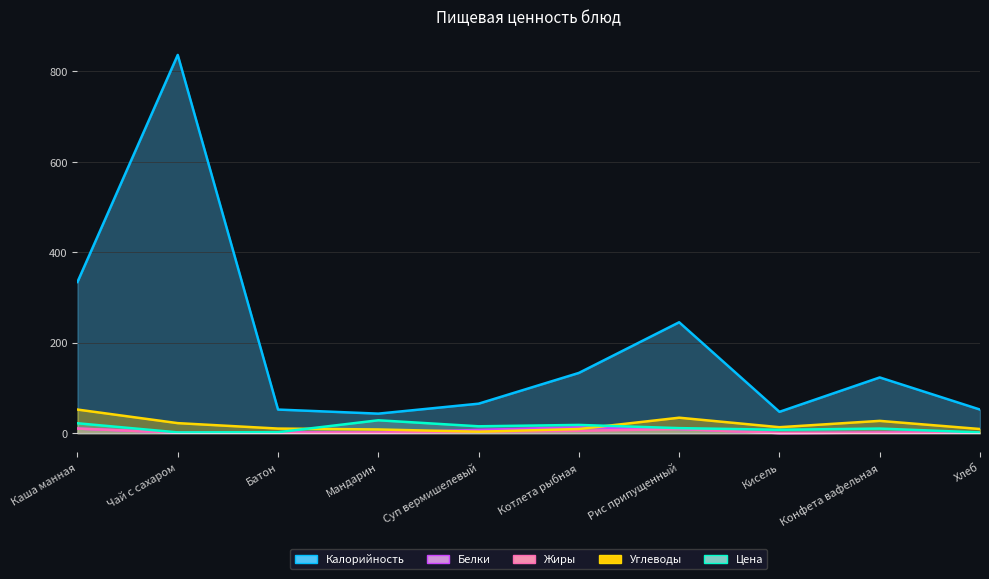

What position from the right is Конфета вафельная?

2